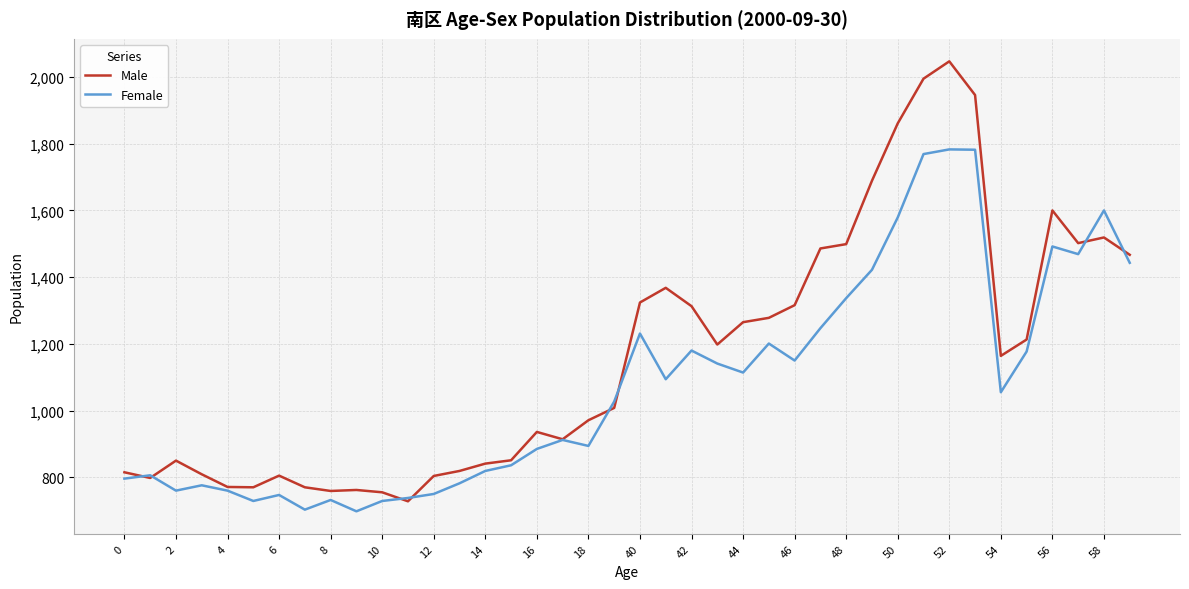

Rank the series by their average value, from highest to lowest.

Male, Female